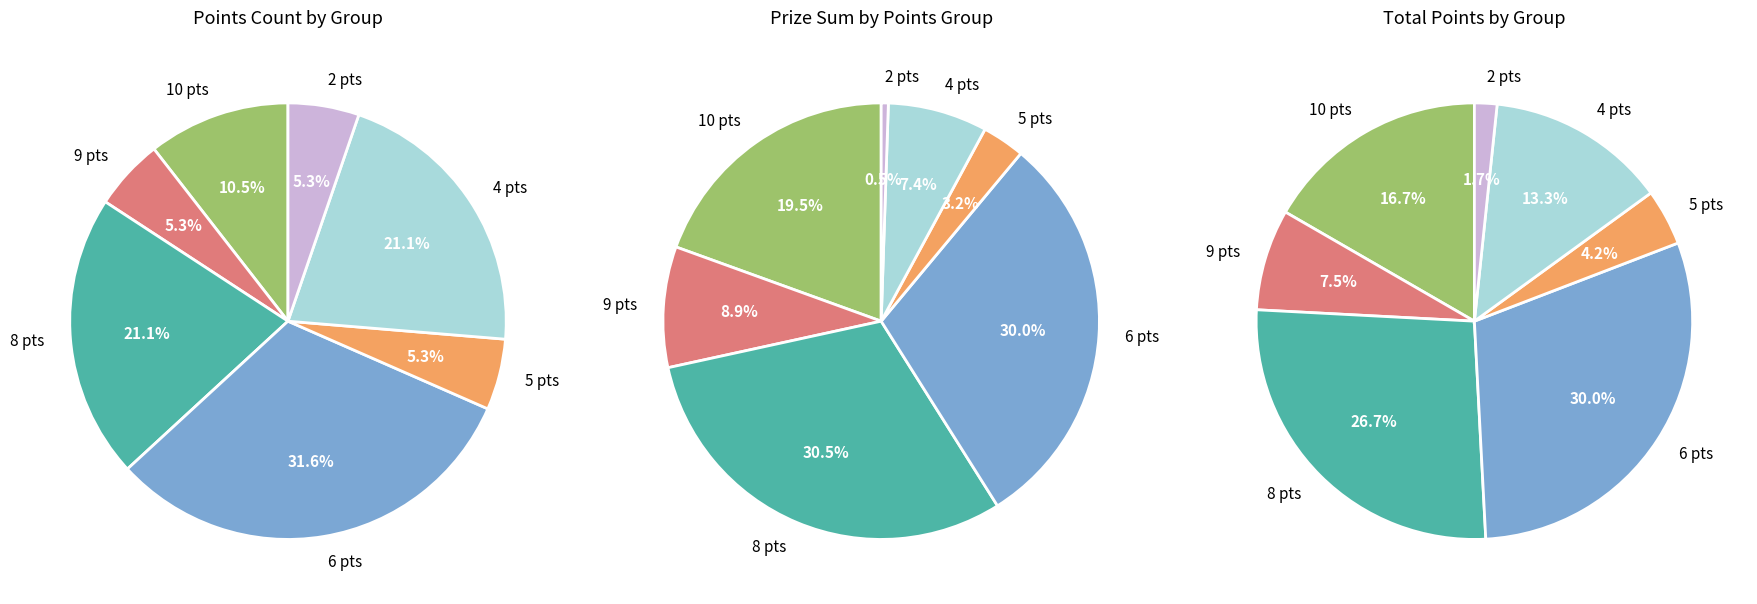

True or false: Khan Abdul accounts for 9% of the total.

False